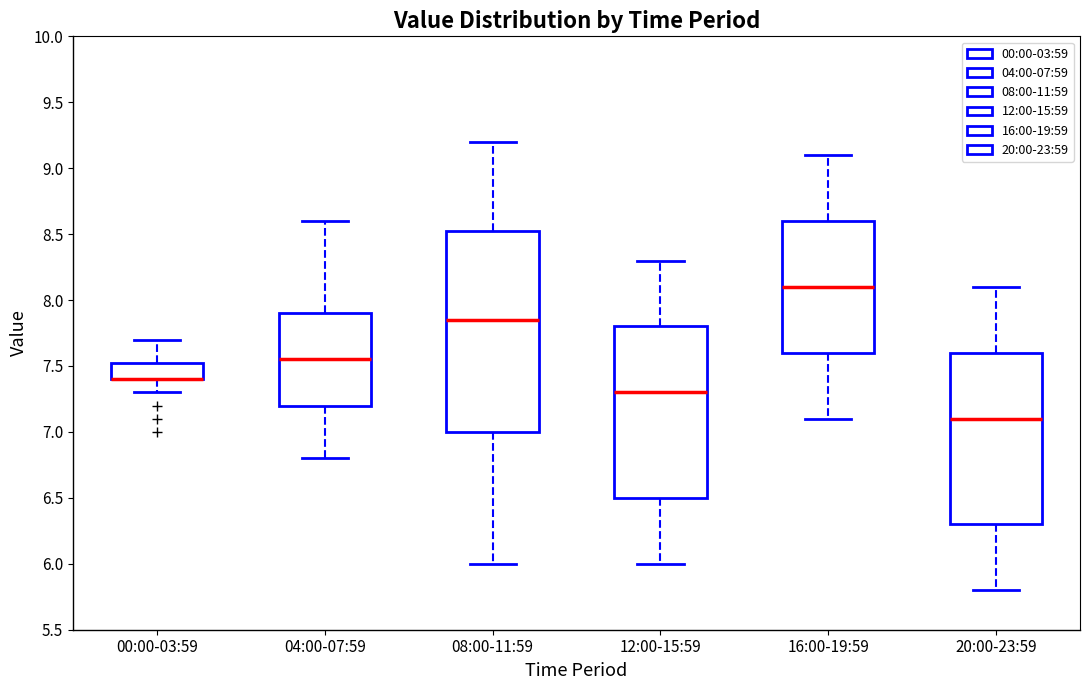

Which box is the tallest, from its lower edge to its upper edge?

08:00-11:59